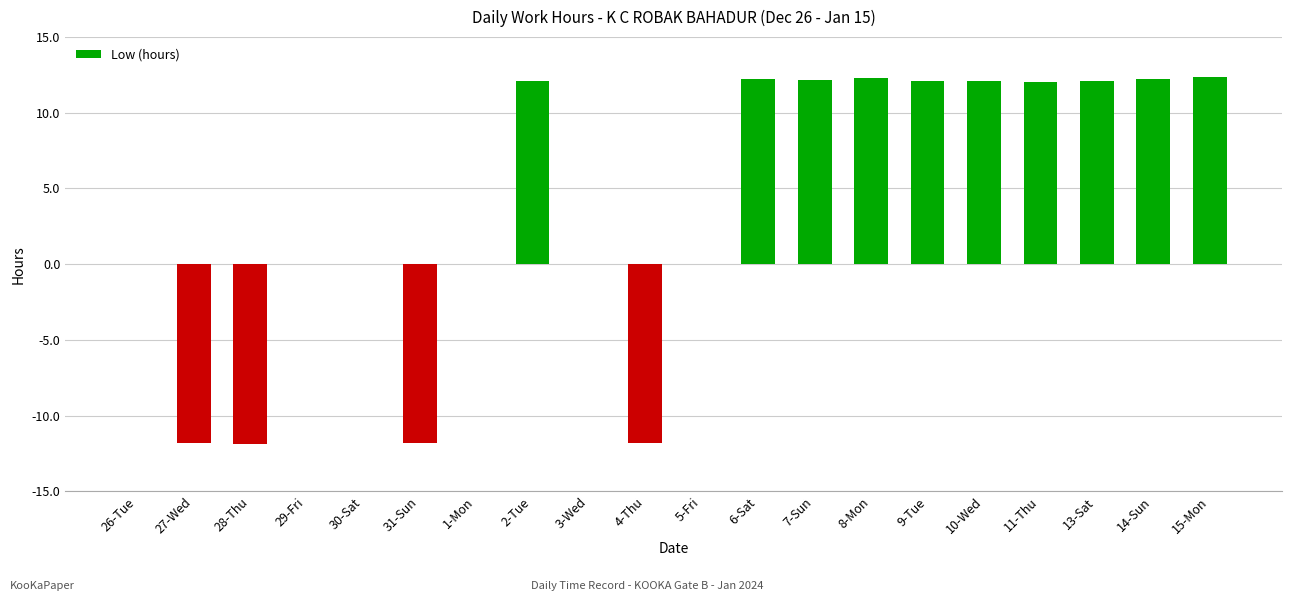

True or false: the data shows 5.4 at 7-Sun.

False